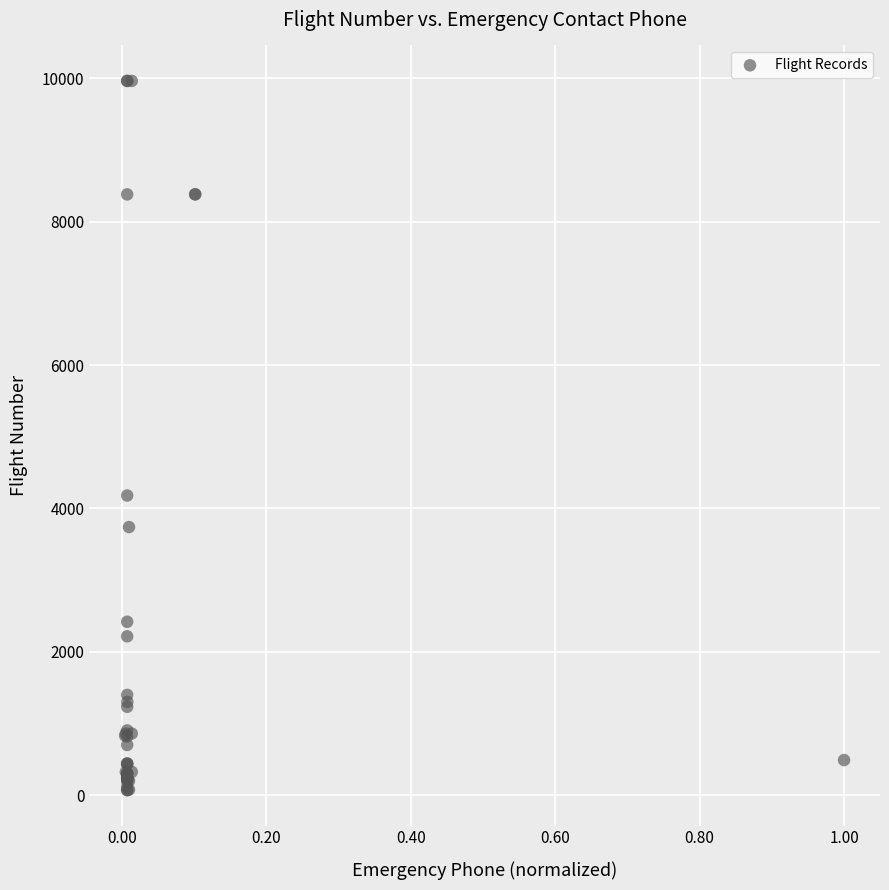

What Y value in the scatter plot is closest to 5018?

4181